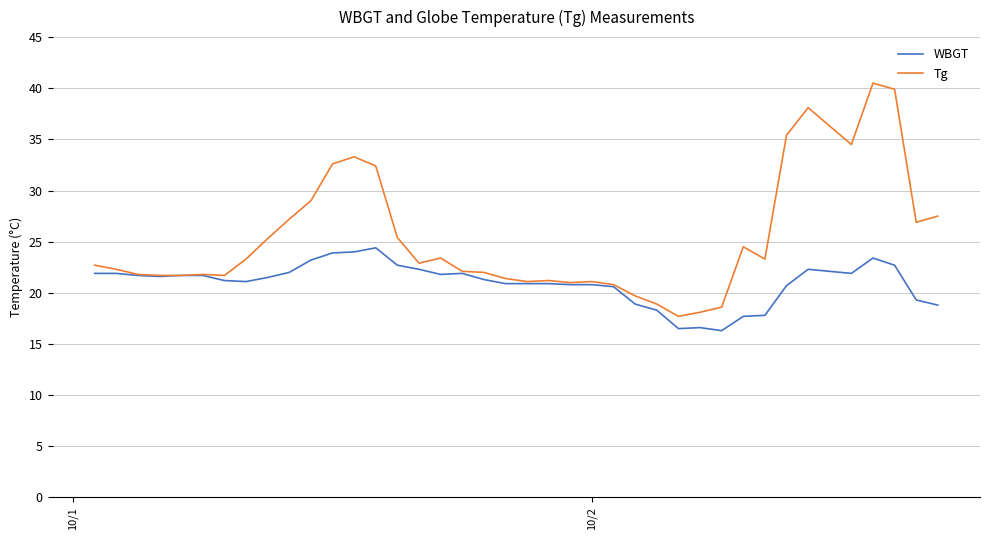

What is the smallest value displayed?

16.3